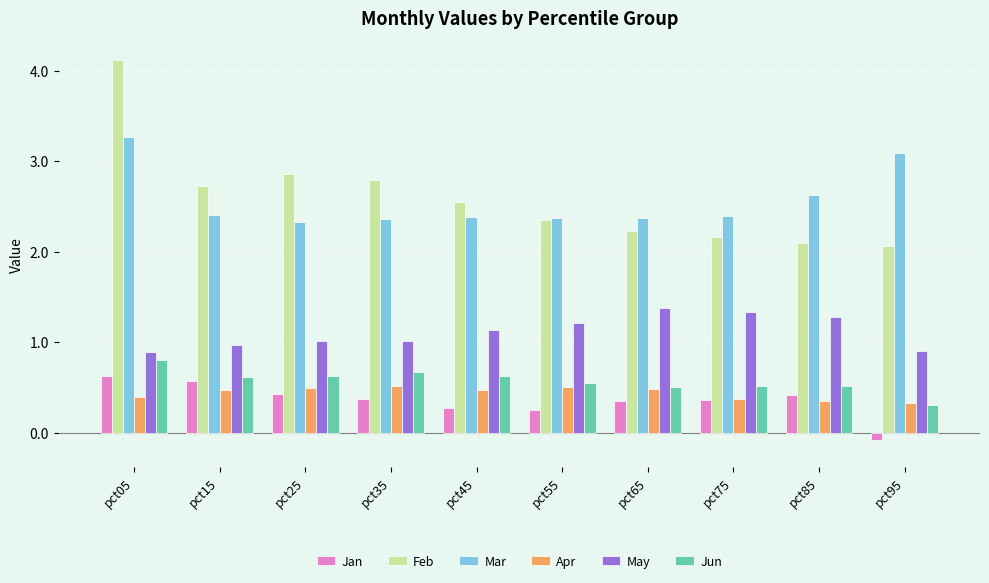

Which category has the highest value across all series?

pct05